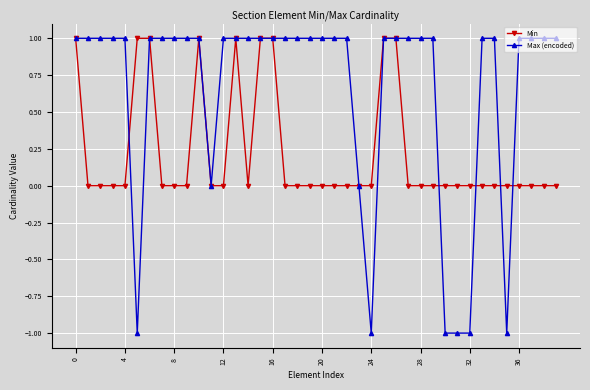

True or false: Min has more than 1 points higher than both neighbors.

True